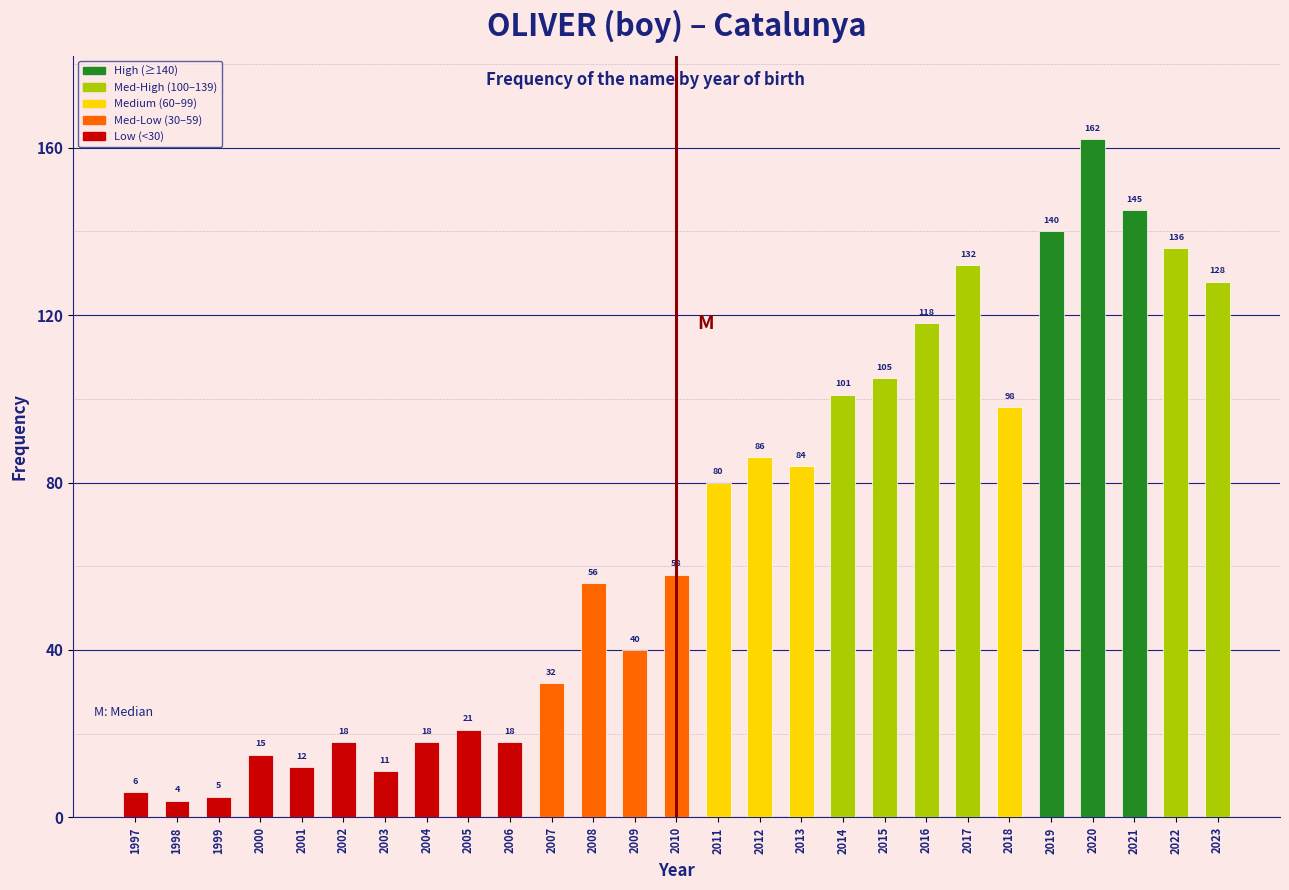

Reading left to right, list all the values displayed in this chart.

6	4	5	15	12	18	11	18	21	18	32	56	40	58	80	86	84	101	105	118	132	98	140	162	145	136	128